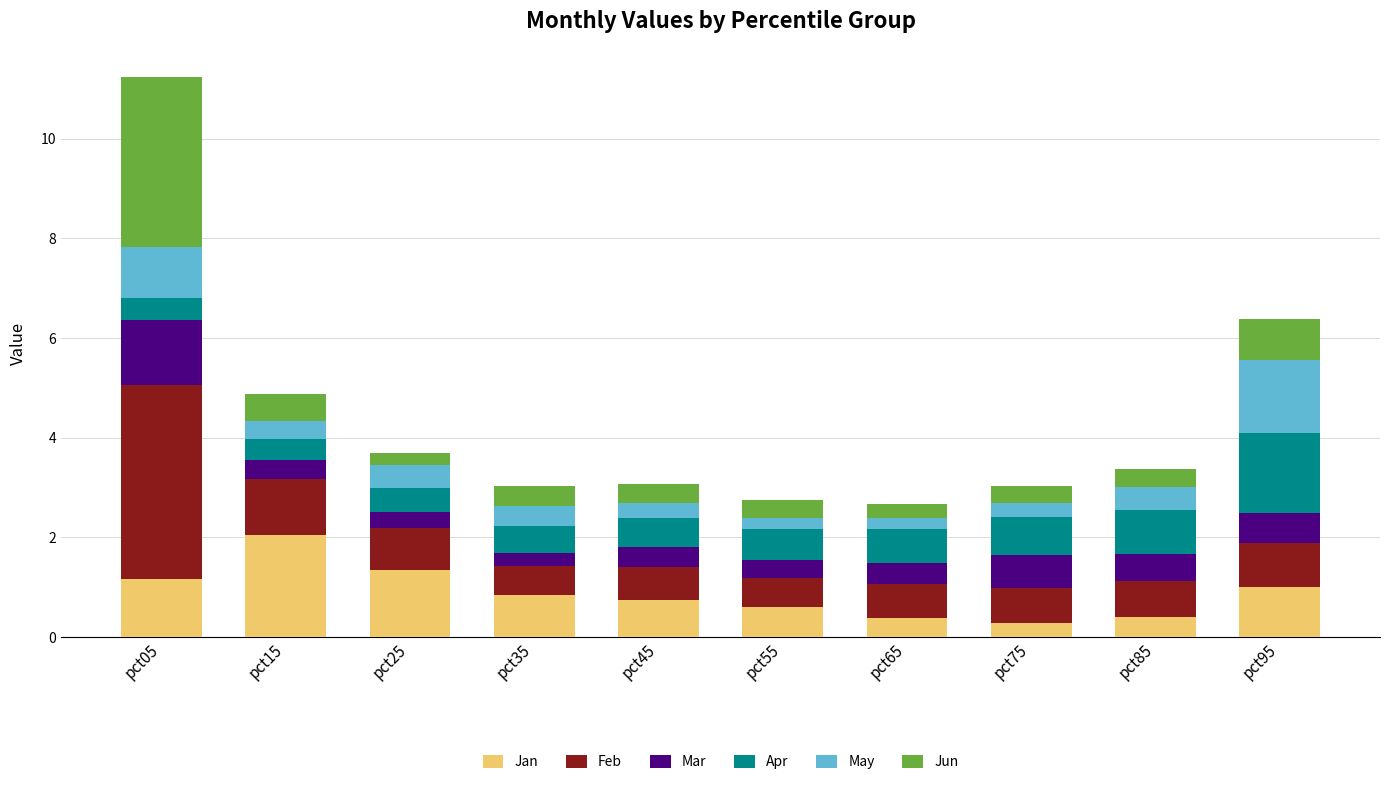

What is the lowest value of the Jan series?

0.3